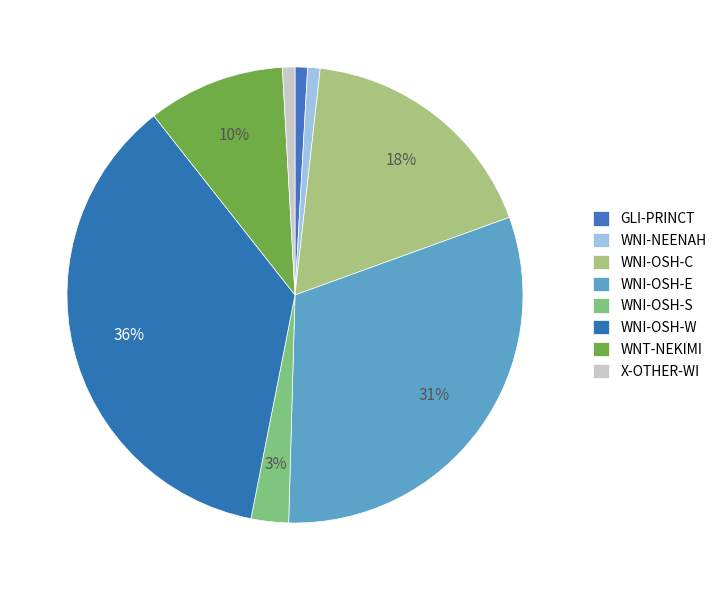

How many slices are in this pie chart?

8